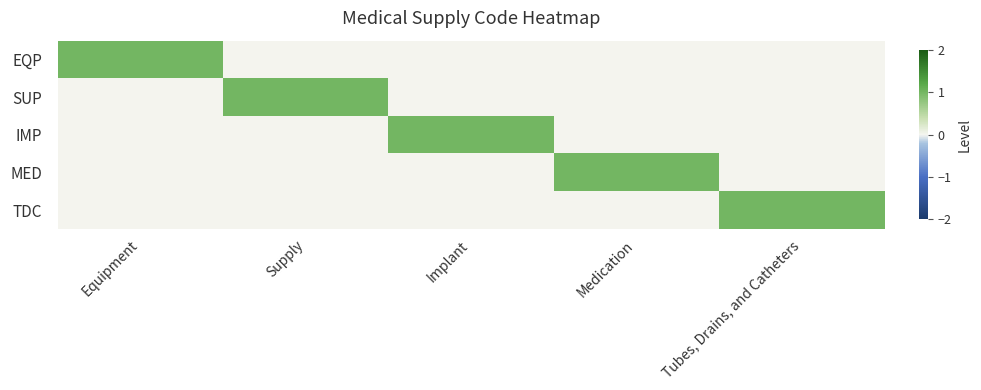

Count the number of categories in the chart.

5